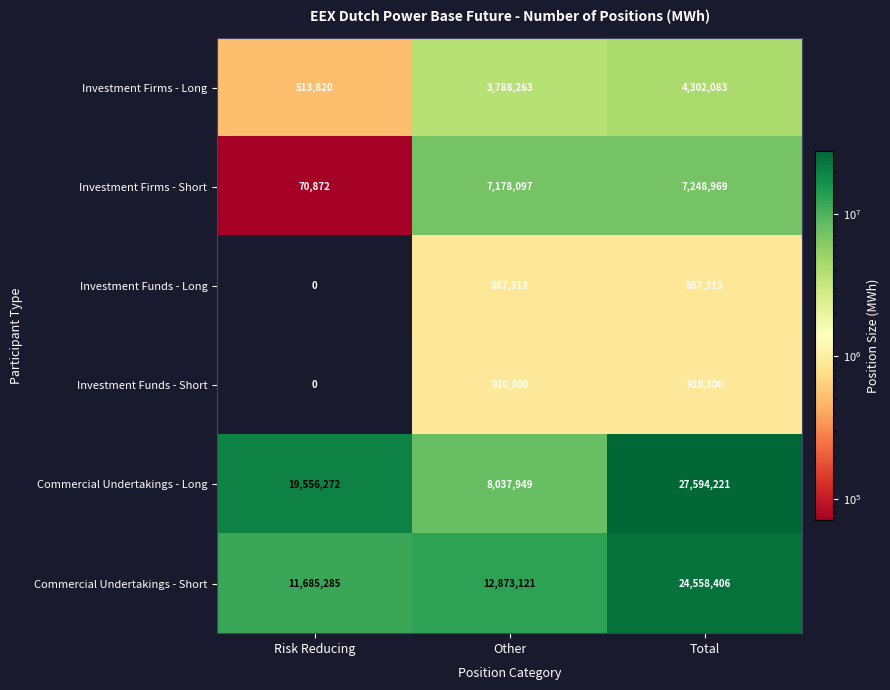

Which series has the largest total across all categories?

Commercial Undertakings - Long